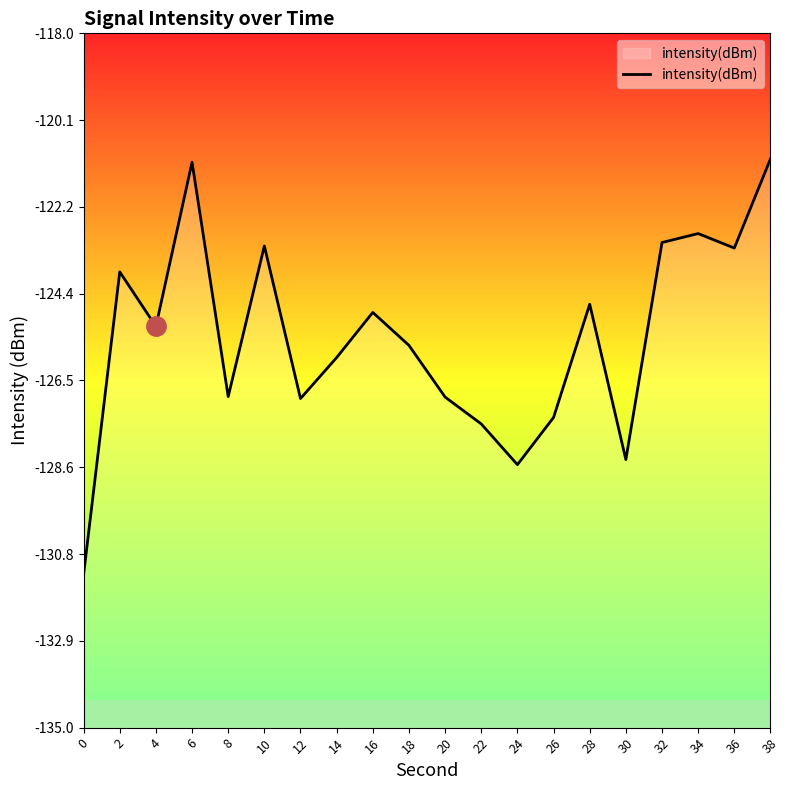

Rank the categories by value from highest to lowest.

38, 6, 34, 32, 10, 36, 2, 28, 16, 4, 18, 14, 8, 20, 12, 26, 22, 30, 24, 0